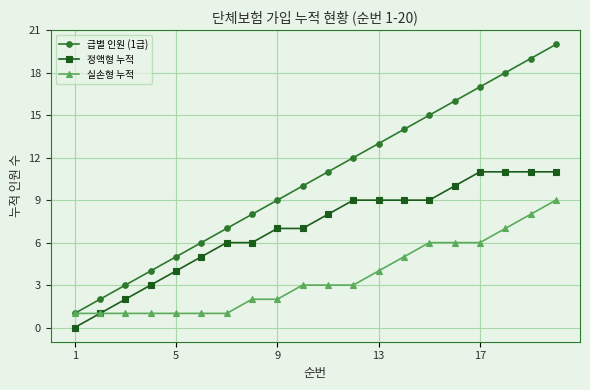

What is the sum of all 급별 인원 (1급) values?

210